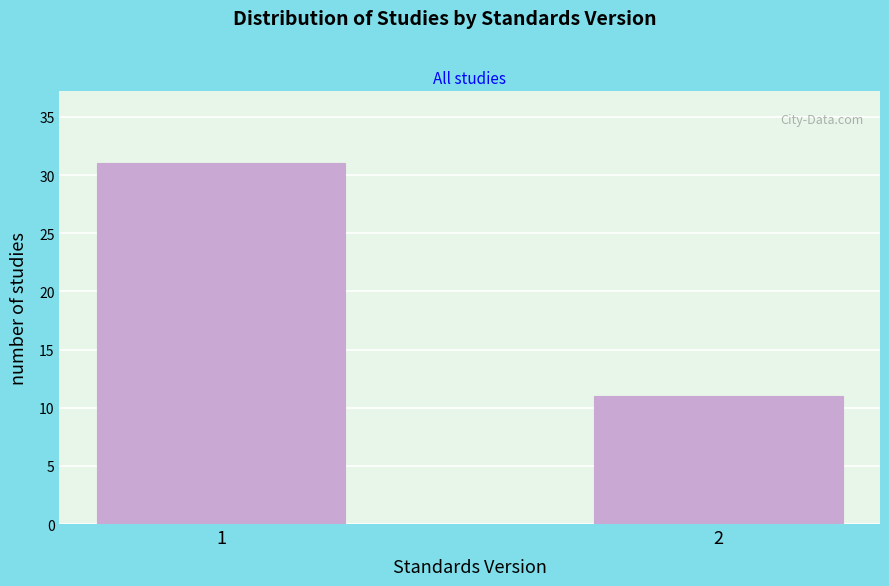

Reading left to right, extract all data points from this chart.

1=31	2=11